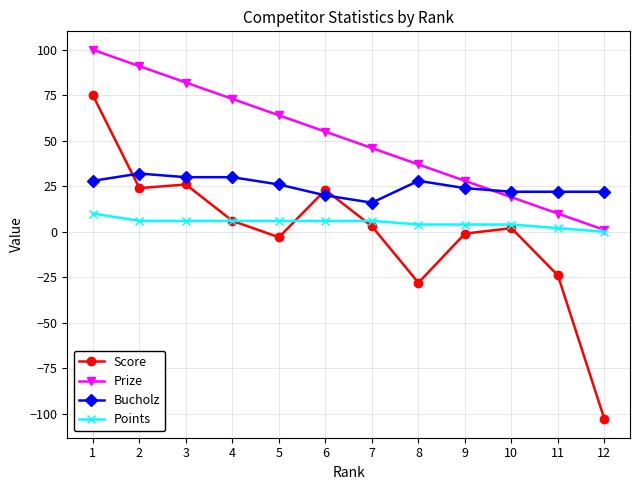

Count the number of data series in this chart.

4